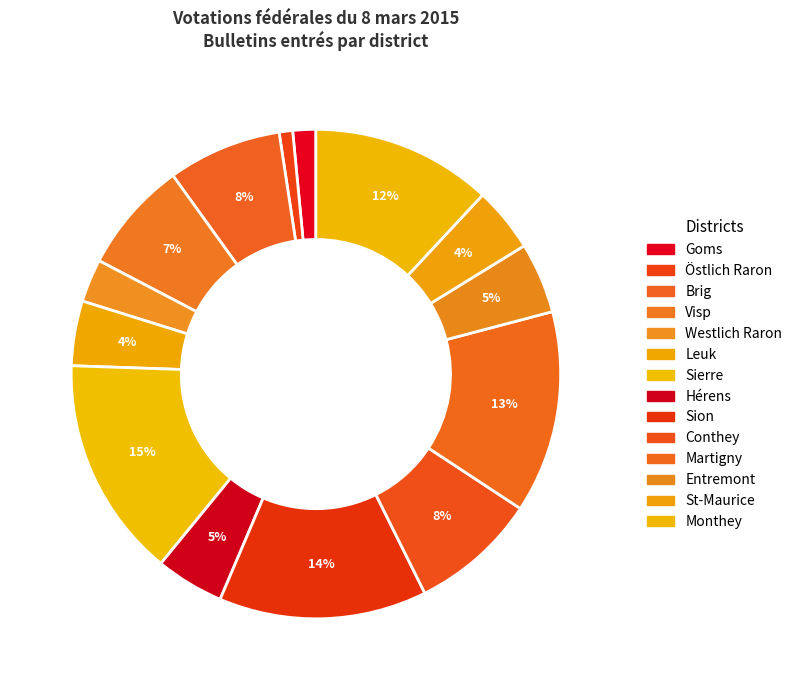

What is the smallest slice in the pie chart?

Östlich Raron